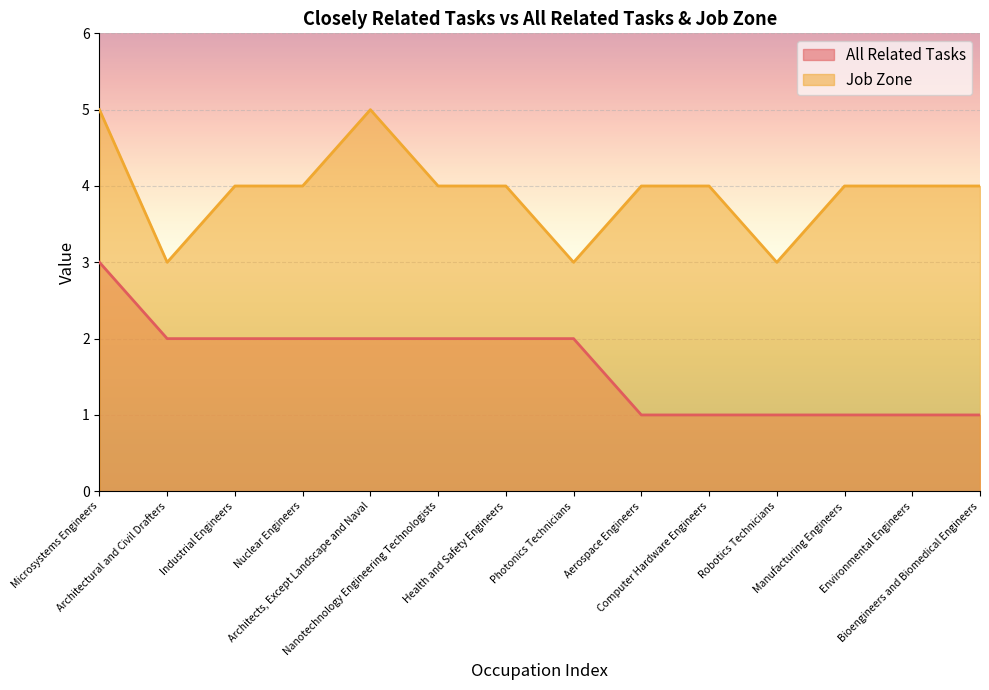

What is the spread (max minus min) of values at Manufacturing Engineers?

3